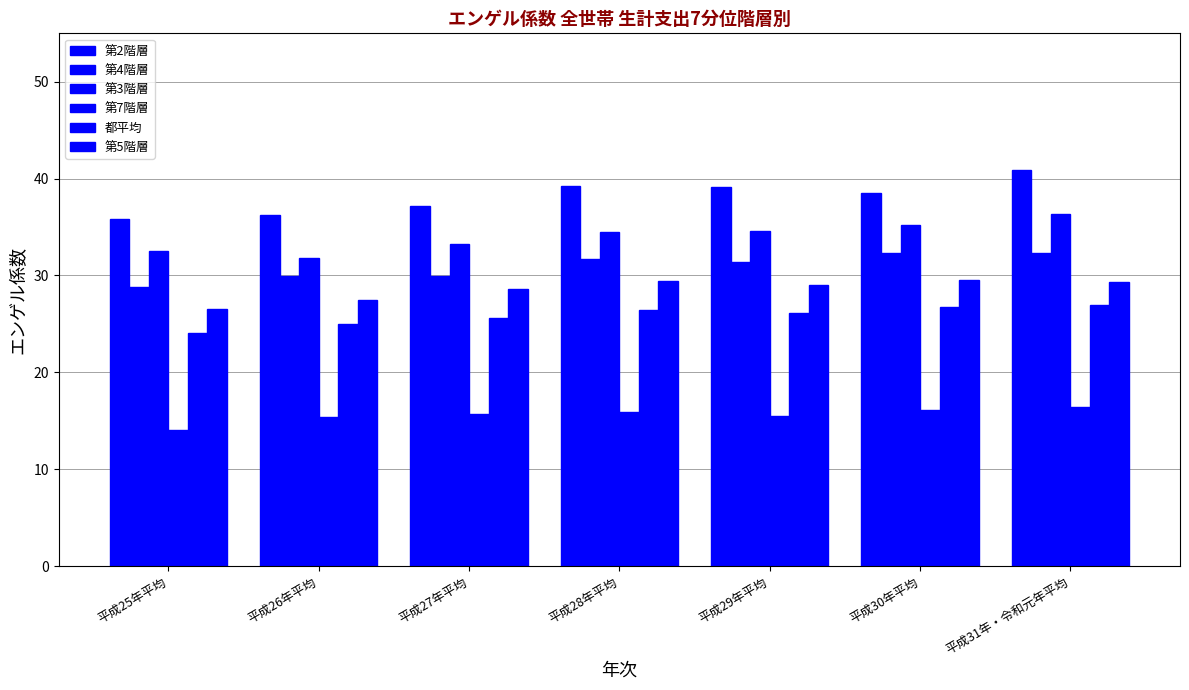

What value does the 第7階層 series have at 平成28年平均?

15.9